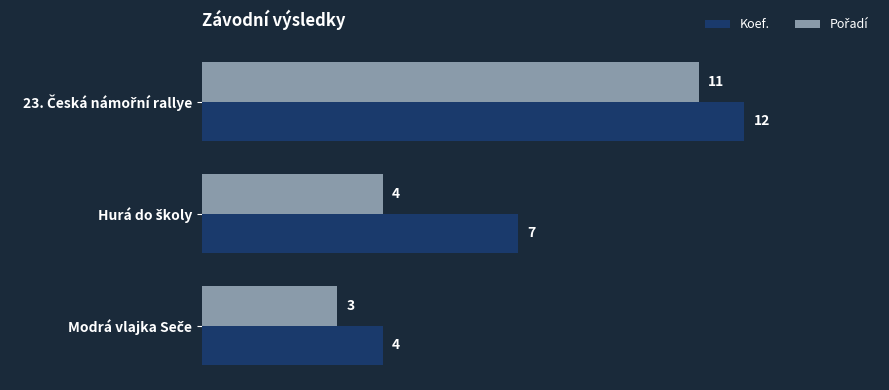

At how many categories does at least one series exceed 3?

3